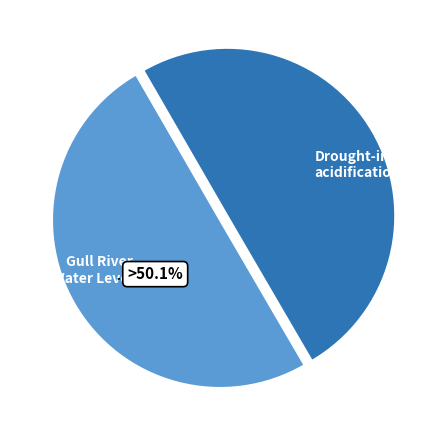

Approximately how many times larger is the value at Gull River Water Level compared to Drought-induced acidification?

1.0